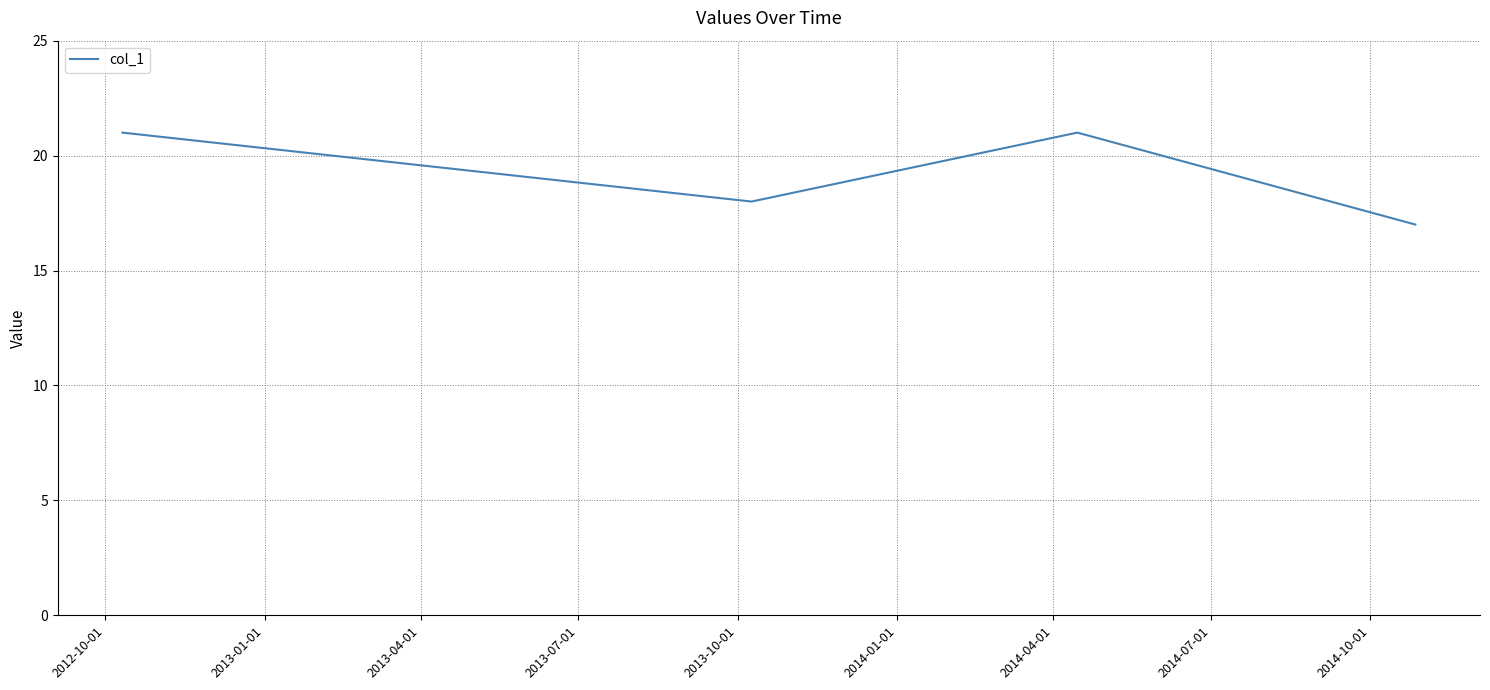

What is the difference between the maximum and minimum values?

4